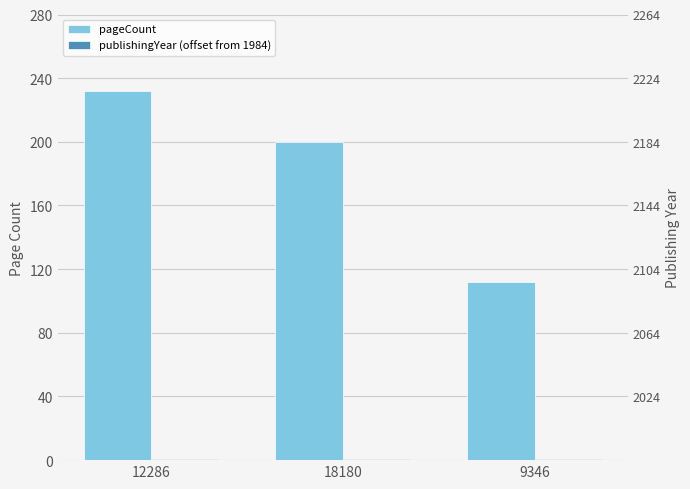

The value of pageCount at 18180 is 338. True or false?

False